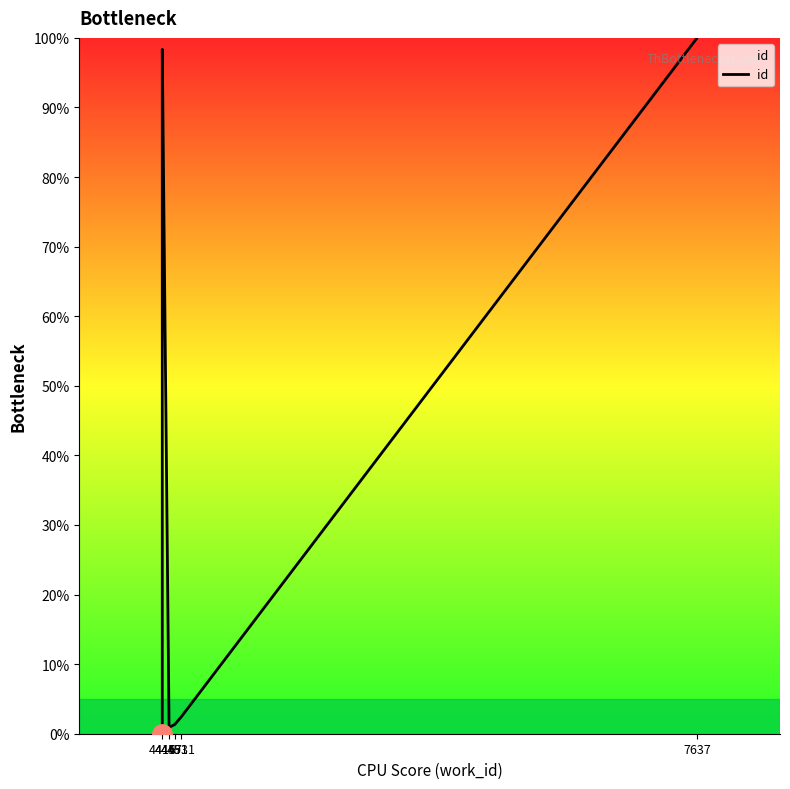

Count the number of values greater than 98.

5